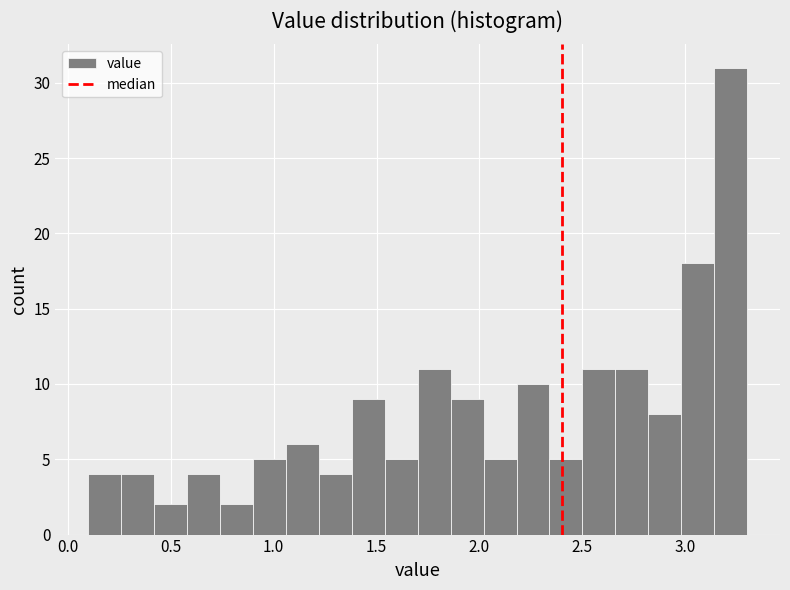

Read against the x-axis, roughly where is the centre of the tallest bar?

3.20